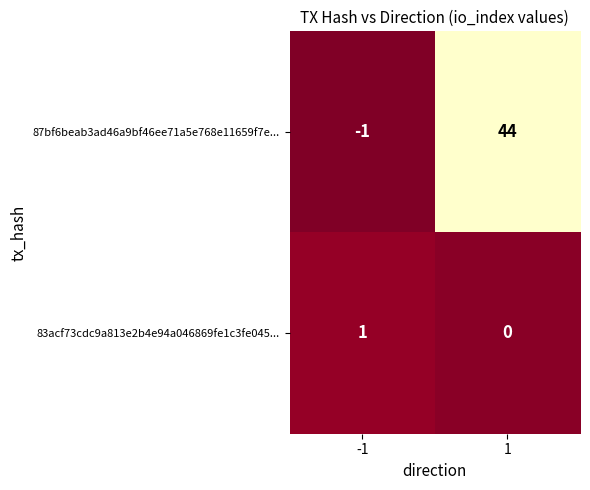

What is the difference between the highest and lowest values at 1?

44